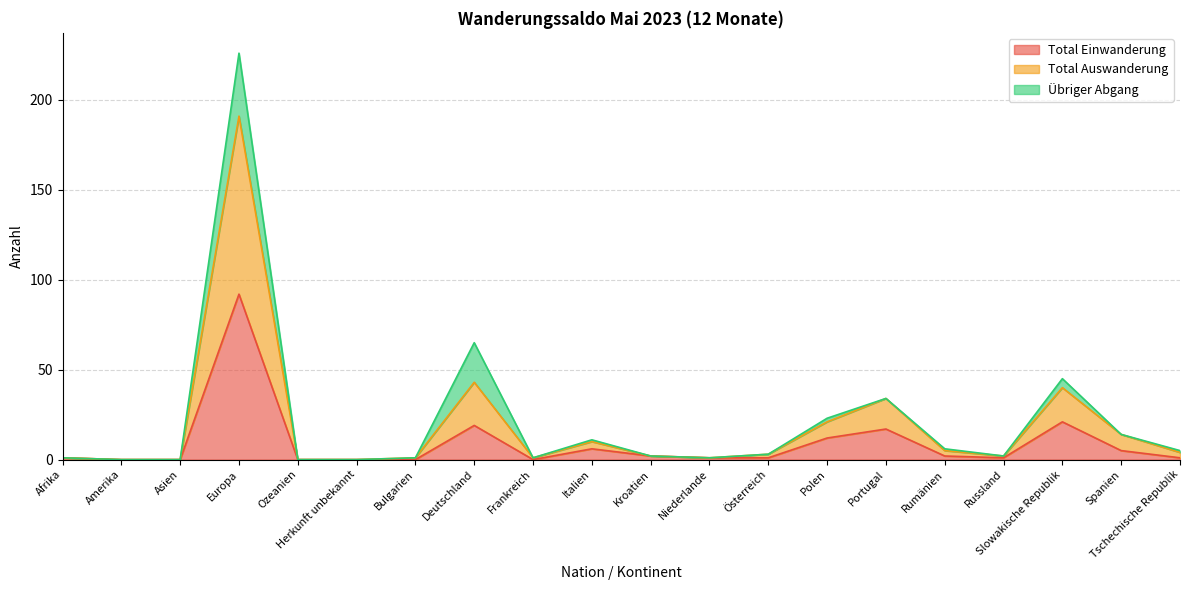

How many positive values does the Total Einwanderung series have?

14